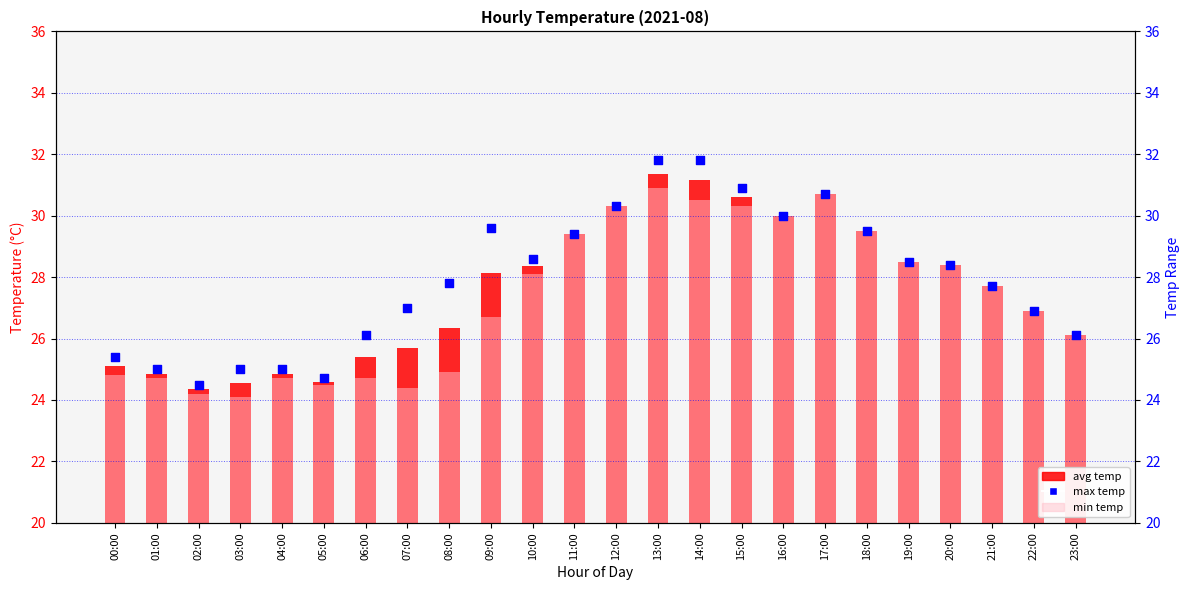

At how many categories does at least one series exceed 27?

14